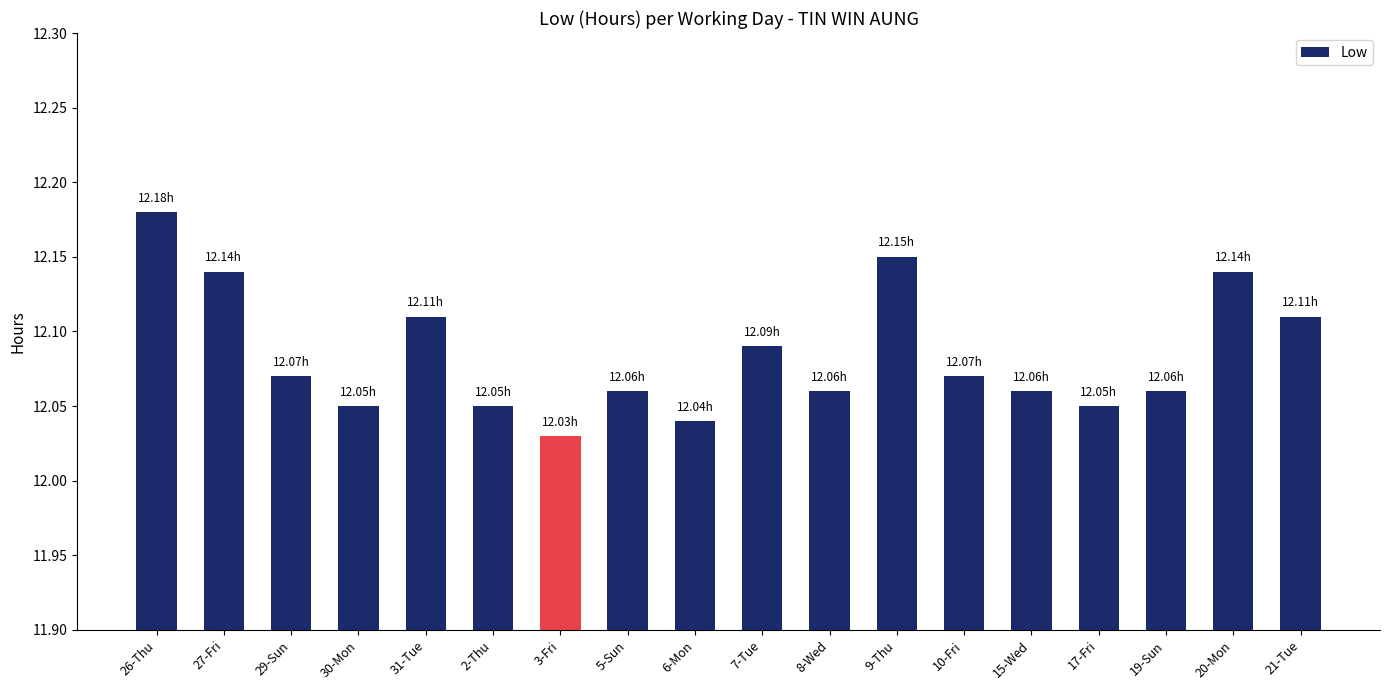

What is the label of the 12th bar from the left?

9-Thu